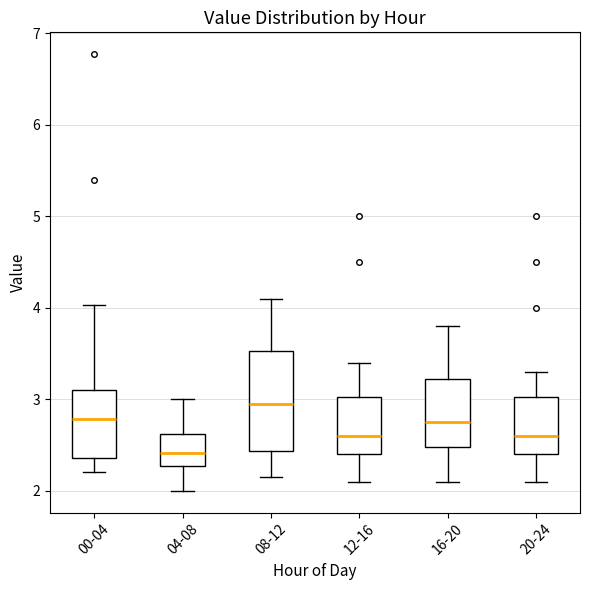

Reading left to right, read every box against the y-axis: the position of its median line, the range the box covers, and the ends of its whiskers. The values are not printed on the chart, so give them approximately, as read against the axis.

00-04: median 2.8, box 2.4 to 3.1, whiskers 2.2 to 4.0
04-08: median 2.4, box 2.3 to 2.6, whiskers 2.0 to 3.0
08-12: median 3.0, box 2.4 to 3.5, whiskers 2.2 to 4.1
12-16: median 2.6, box 2.4 to 3.0, whiskers 2.1 to 3.4
16-20: median 2.8, box 2.5 to 3.2, whiskers 2.1 to 3.8
20-24: median 2.6, box 2.4 to 3.0, whiskers 2.1 to 3.3